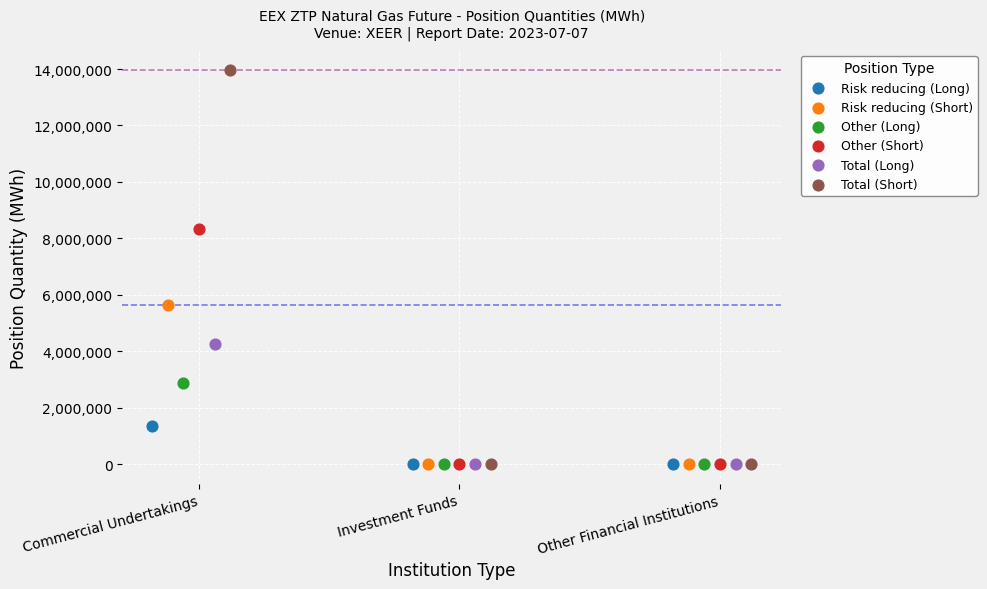

What are all the series names shown in the legend?

Risk reducing (Long), Risk reducing (Short), Other (Long), Other (Short), Total (Long), Total (Short)